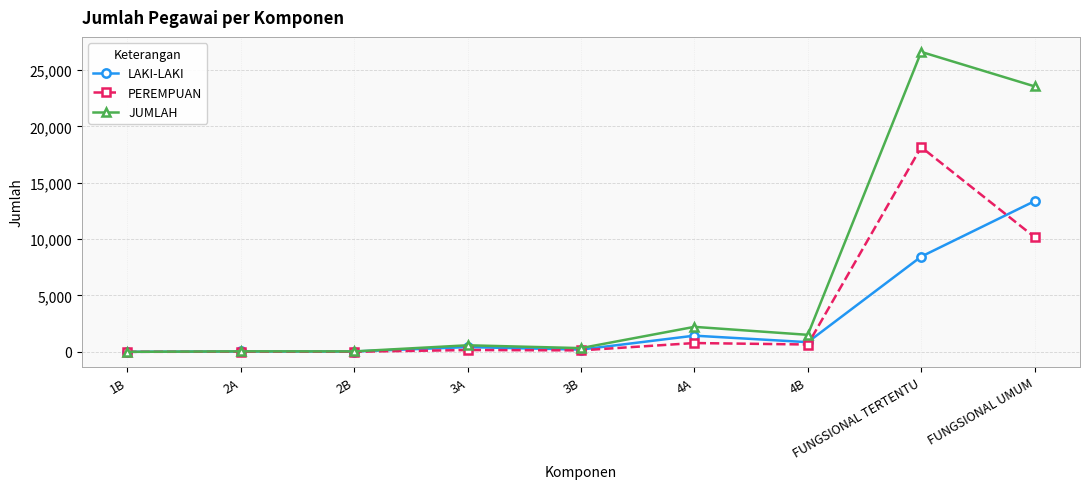

Count the number of data series in this chart.

3